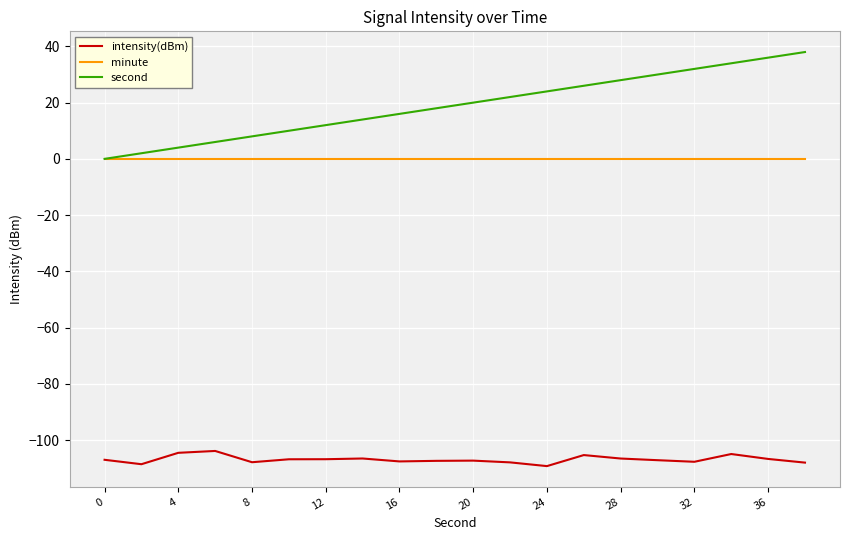

Which series has the largest total across all categories?

second